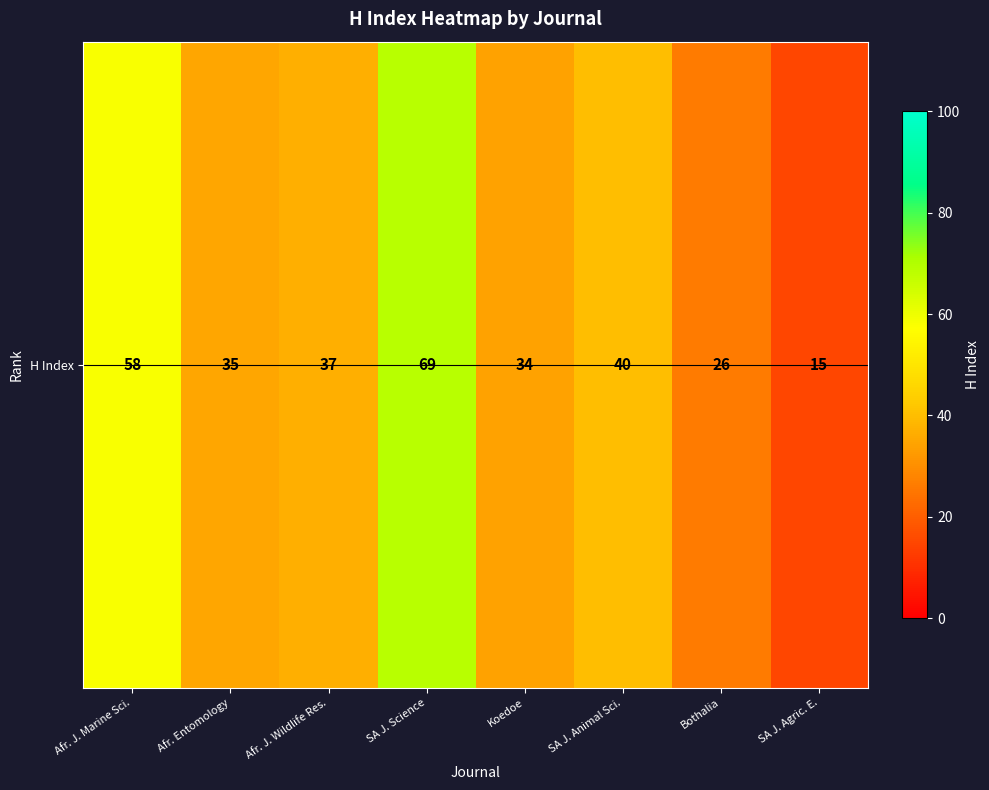

Reading left to right, list all the values displayed in this chart.

58	35	37	69	34	40	26	15